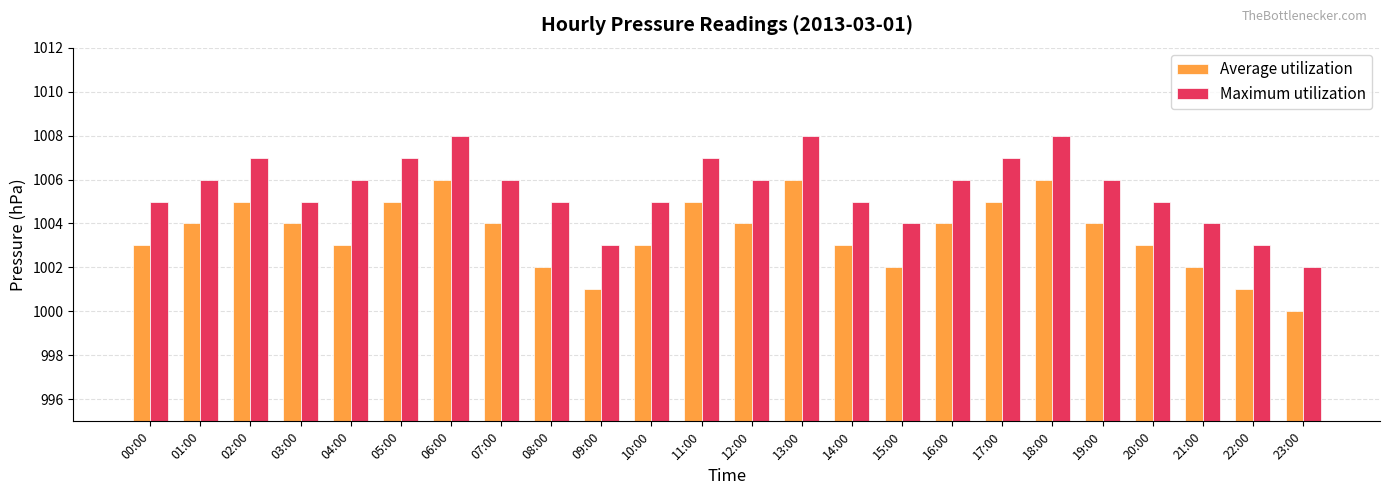

What is the label of the 19th bar from the left?

18:00